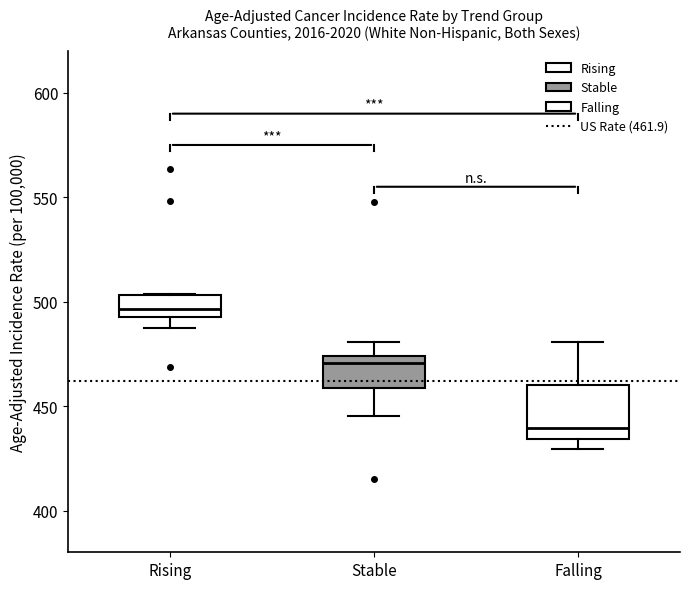

Comparing the boxes themselves (not the whiskers), which one is the tallest?

Falling